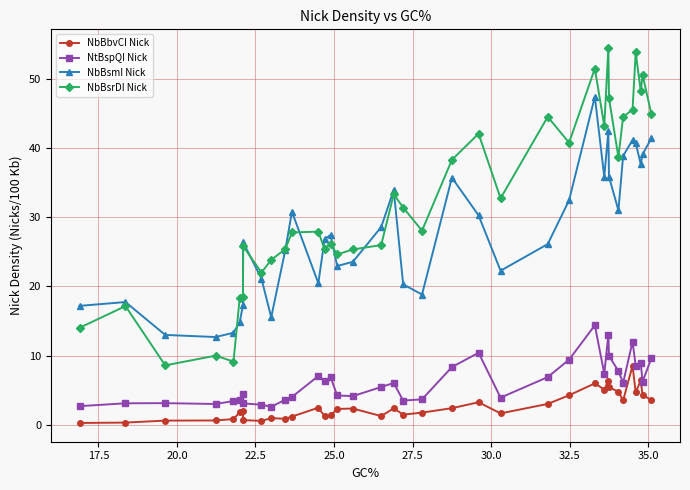

How many categories are shown in the chart?

37